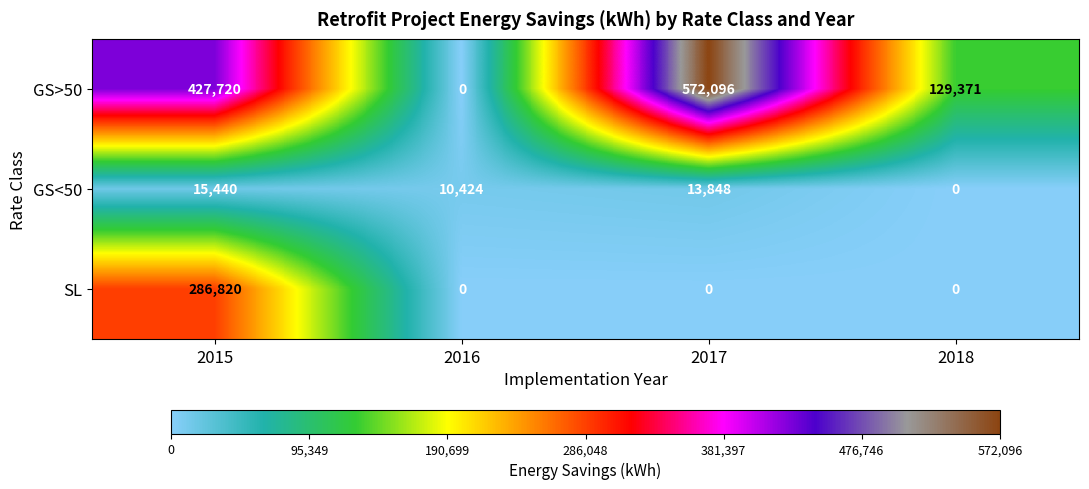

What is the spread (max minus min) of values at 2017?

572096